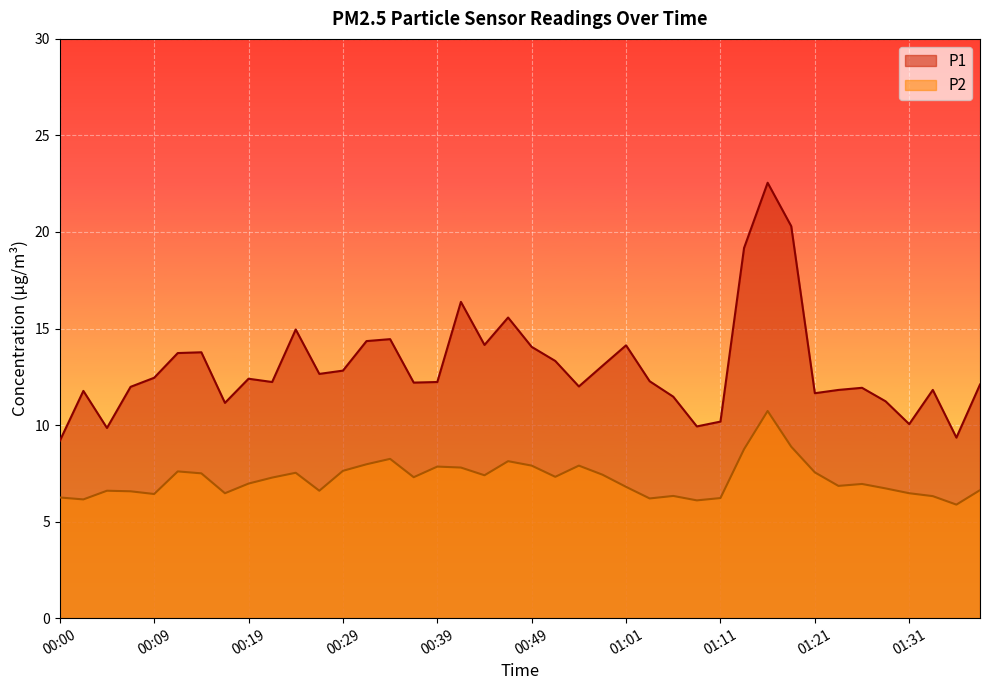

What is the total value across all series at 00:36?

19.5